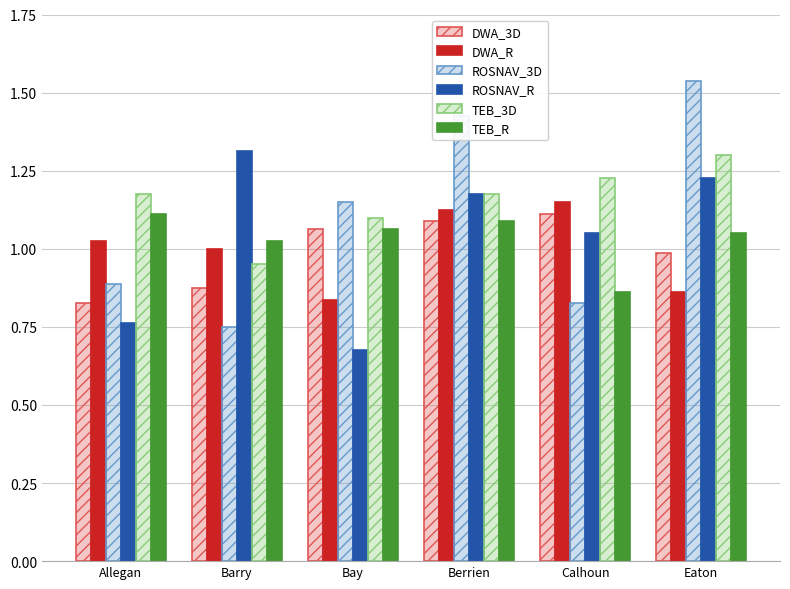

At which label is ROSNAV_R closest to 0?

Bay